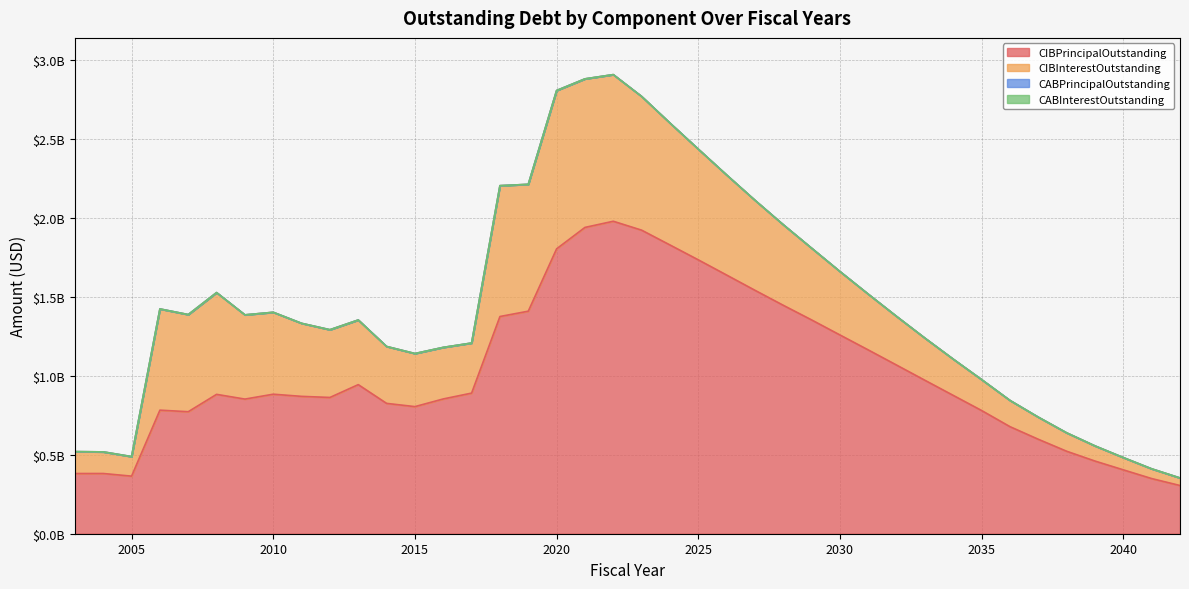

True or false: CABInterestOutstanding has more than 1 interior local peaks.

False